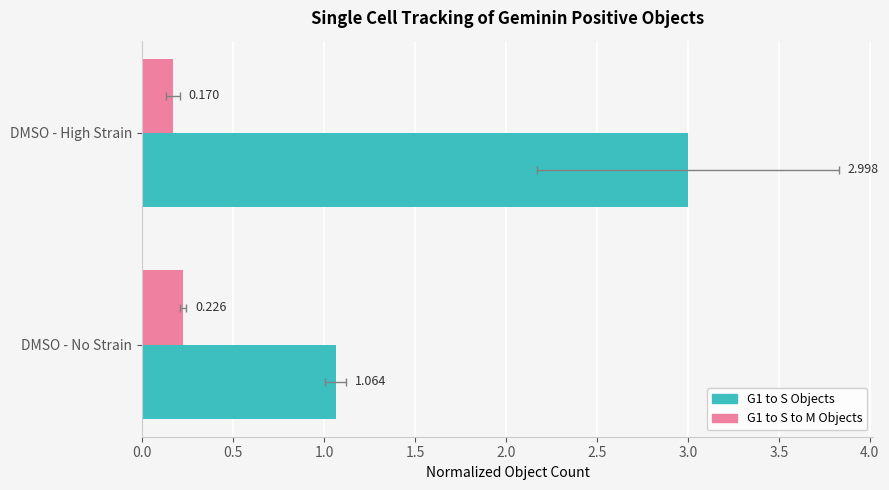

What is the maximum value for G1 to S to M Objects?

0.2